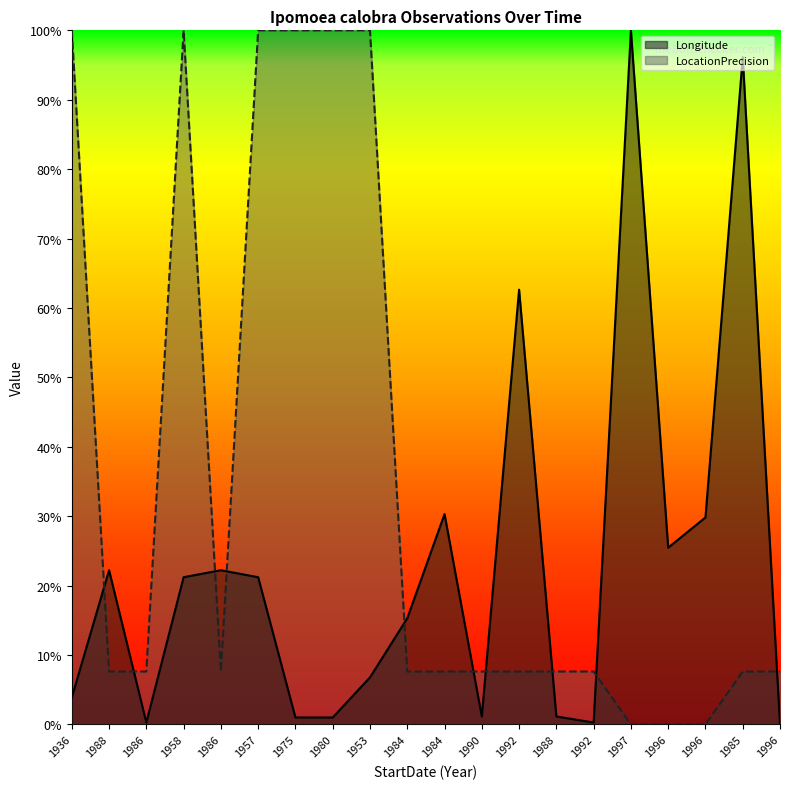

At how many categories does at least one series exceed 0?

20